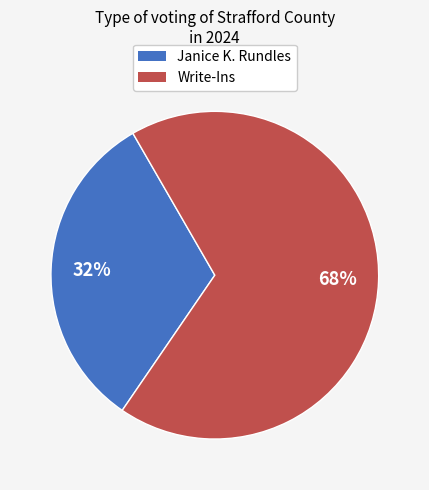

To the nearest percent, what is the difference between the largest and smallest slice percentages?

36%